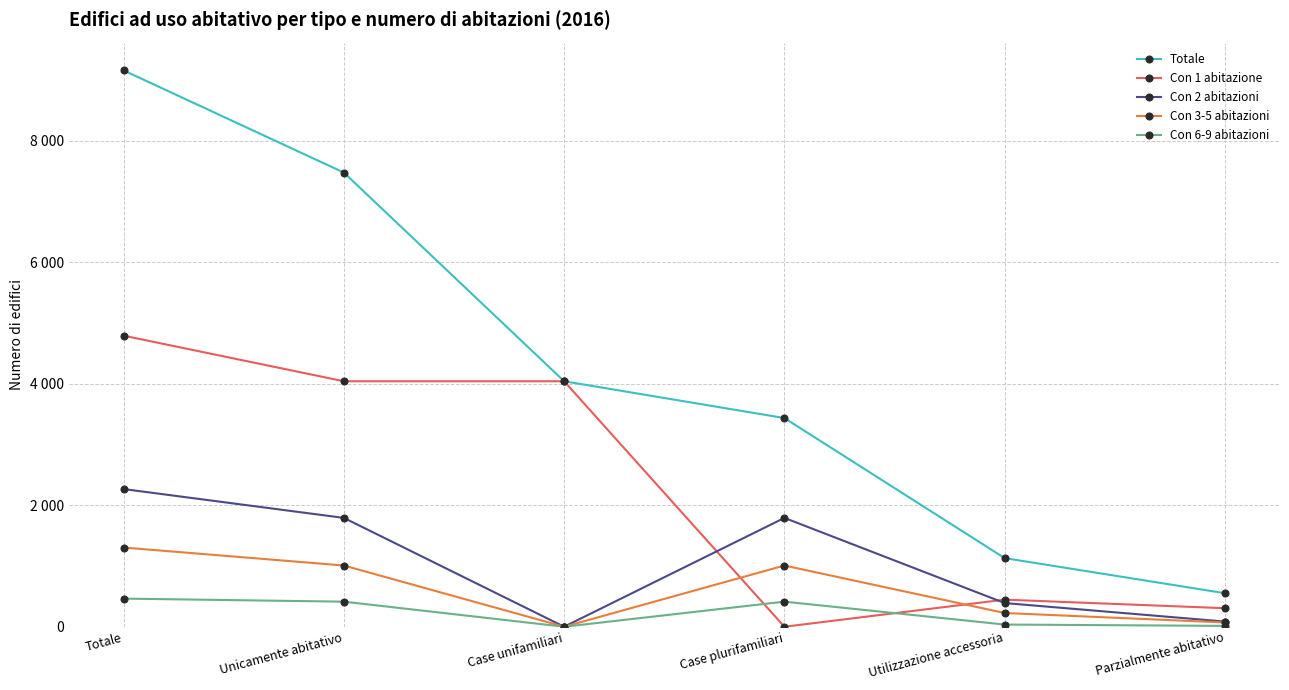

What is the label of the 5th point from the right?

Unicamente abitativo